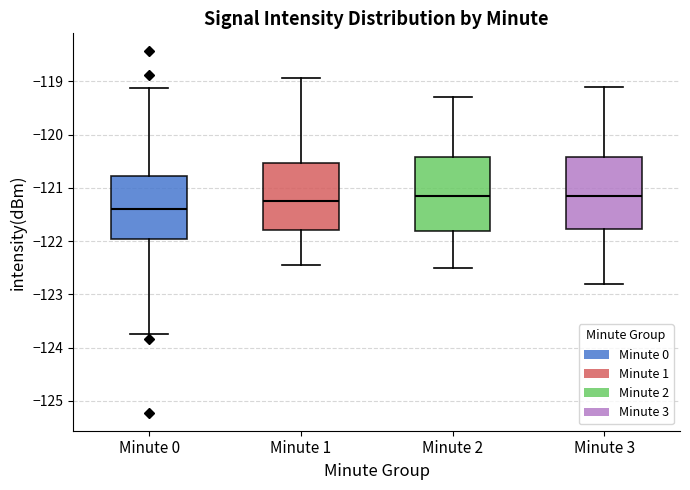

Reading left to right, transcribe this box plot: for each box, give where its median line is, the range the box spans, and where its two whiskers end, as read against the y-axis. The values are not printed on the chart, so give them approximately, as read against the axis.

Minute 0: median -121.4, box -122.0 to -120.8, whiskers -123.7 to -119.1
Minute 1: median -121.2, box -121.8 to -120.5, whiskers -122.5 to -118.9
Minute 2: median -121.1, box -121.8 to -120.4, whiskers -122.5 to -119.3
Minute 3: median -121.1, box -121.8 to -120.4, whiskers -122.8 to -119.1